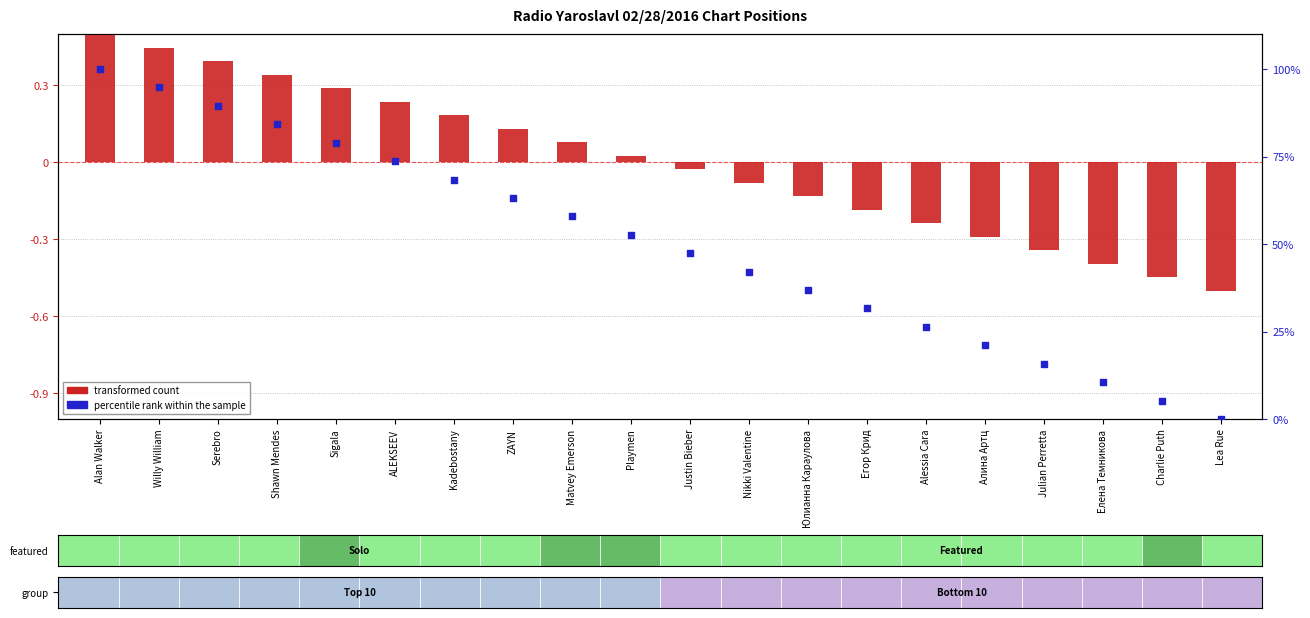

Which series has the widest spread of Y values?

percentile rank within the sample